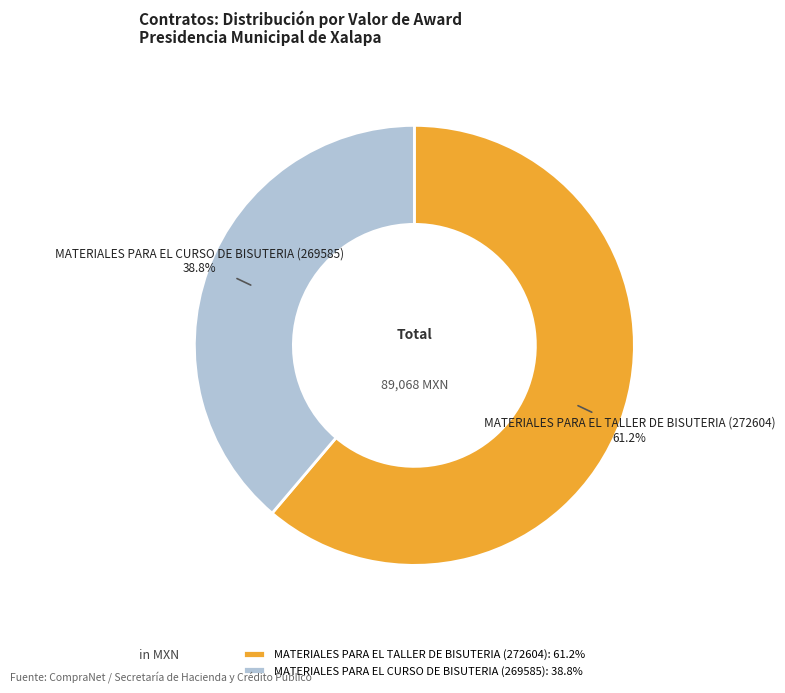

Combined, do MATERIALES PARA EL CURSO DE BISUTERIA (269585) and MATERIALES PARA EL TALLER DE BISUTERIA (272604) account for over 50%?

Yes